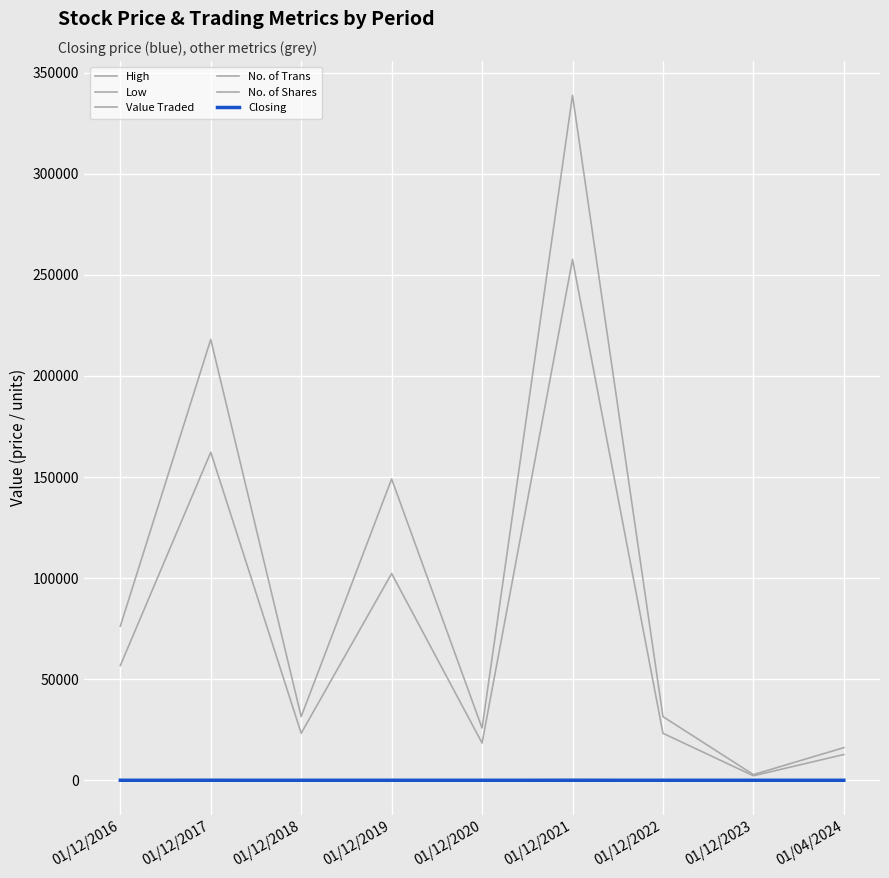

Which series has the largest total across all categories?

No. of Shares